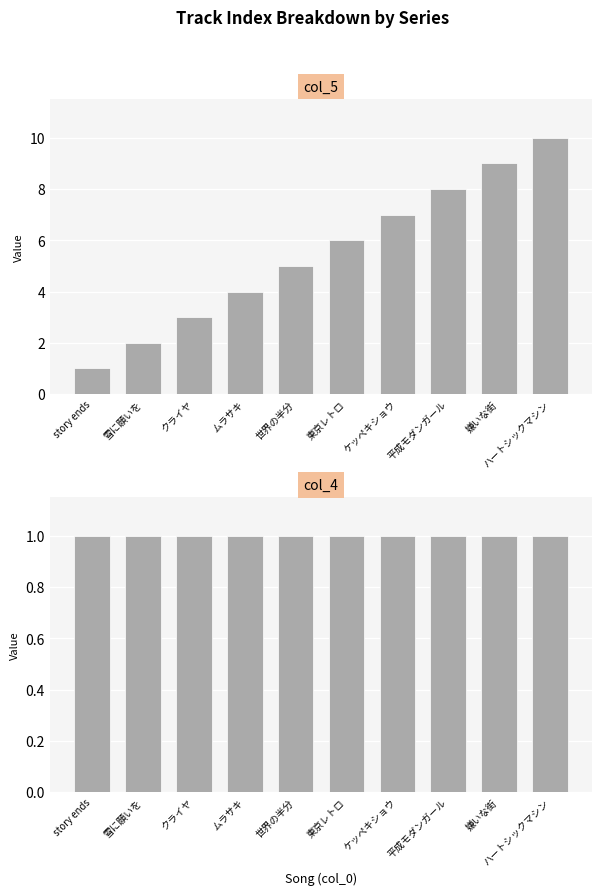

At how many categories does at least one series exceed 7?

3